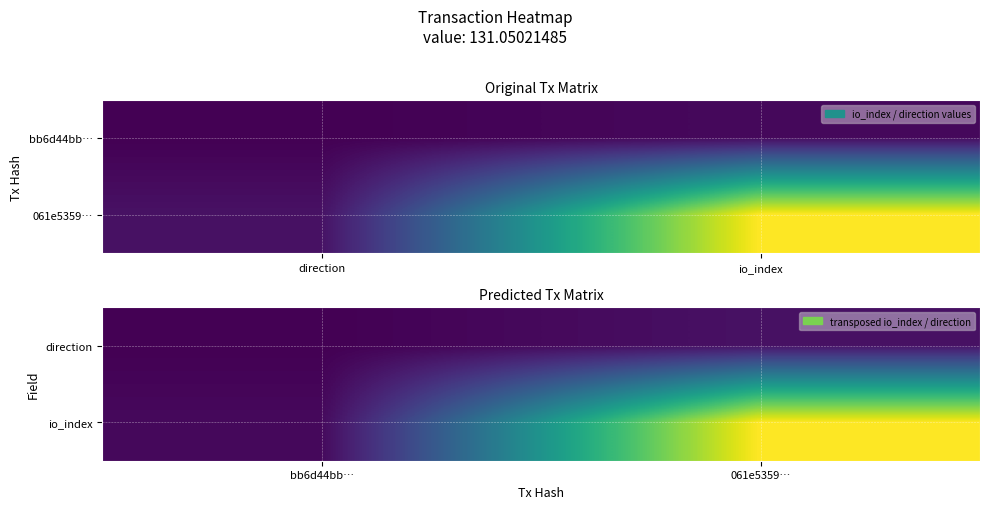

Rank the categories by io_index value from lowest to highest.

bb6d44bb…, 061e5359…